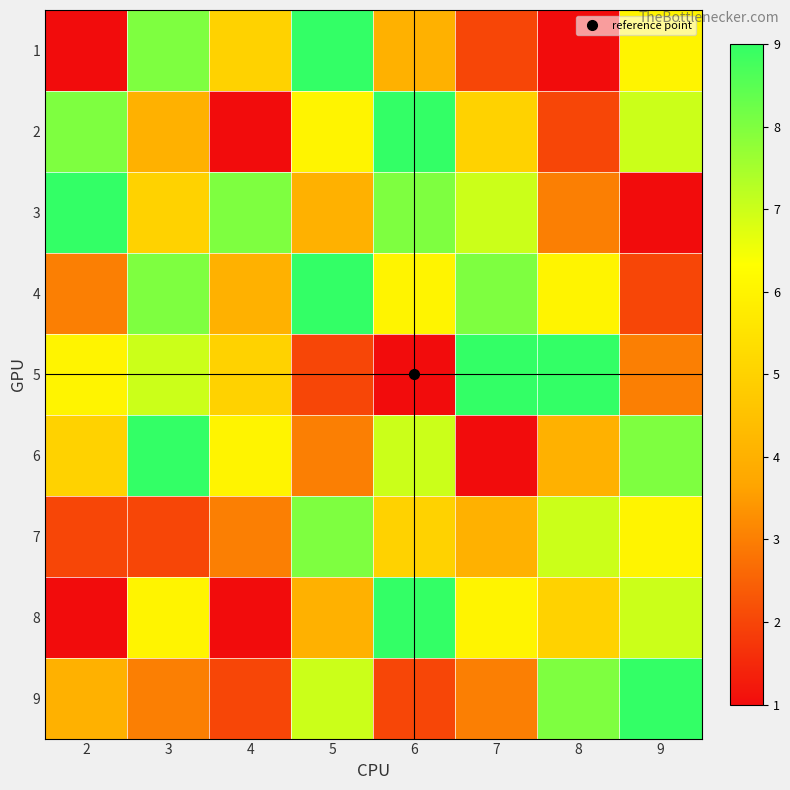

At how many categories does at least one series exceed 6?

8